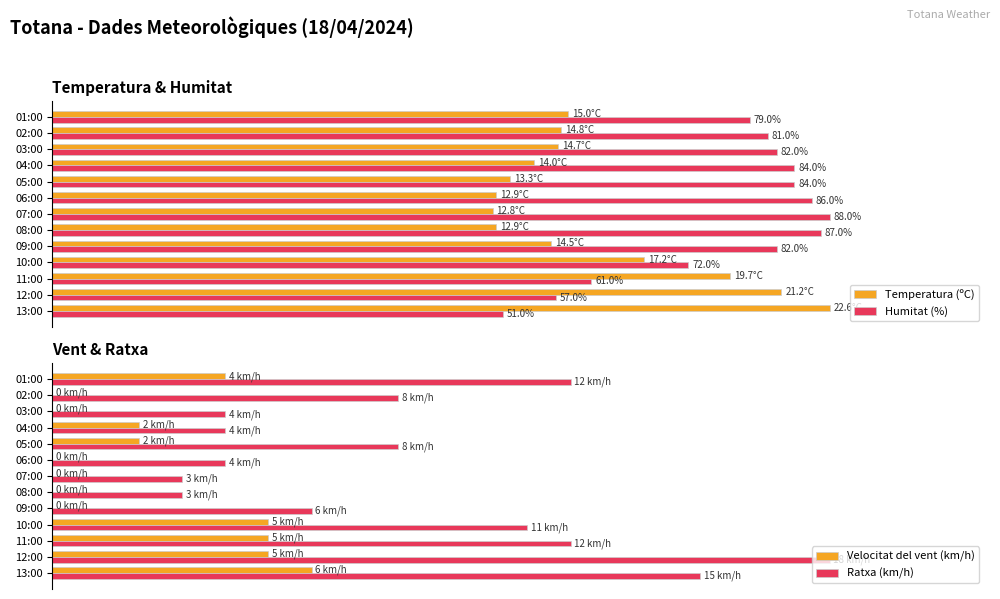

Rank the series by their average value, from lowest to highest.

Velocitat del vent (km/h), Ratxa (km/h), Temperatura (ºC), Humitat (%)